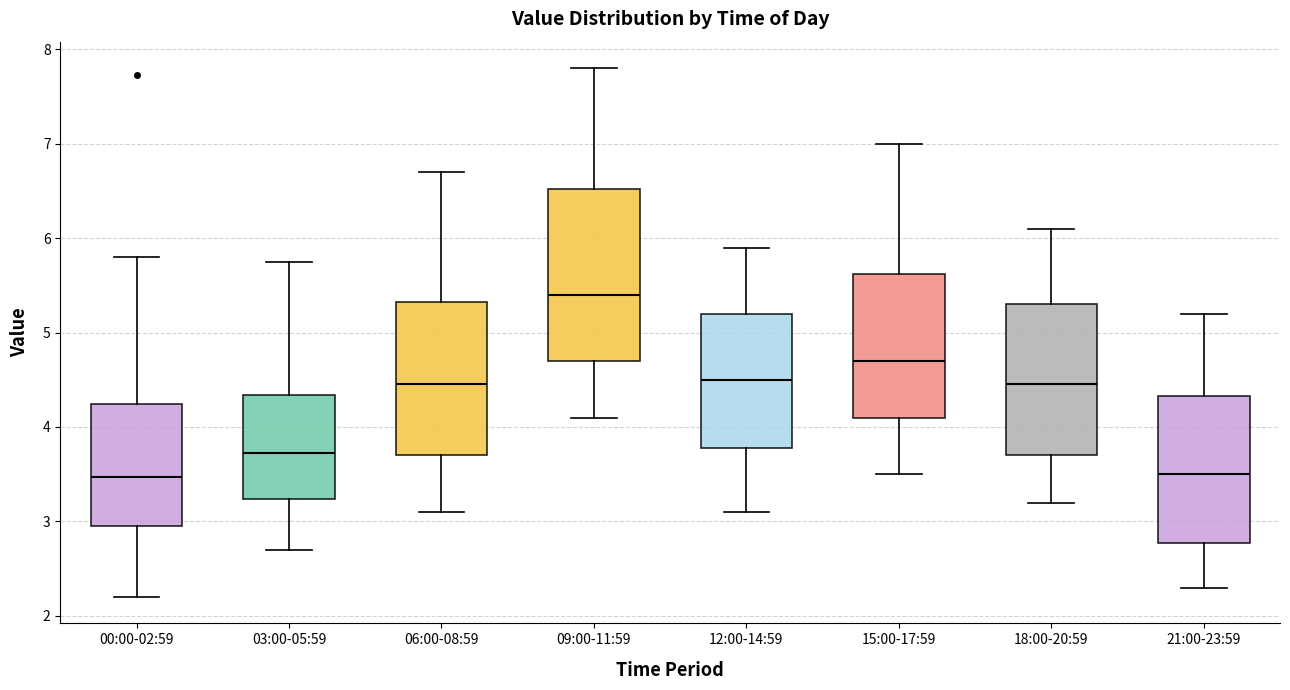

Where is the lower edge of the box for 00:00-02:59 on the y-axis? The values are not printed on the chart, so give them approximately, as read against the axis.

3.0